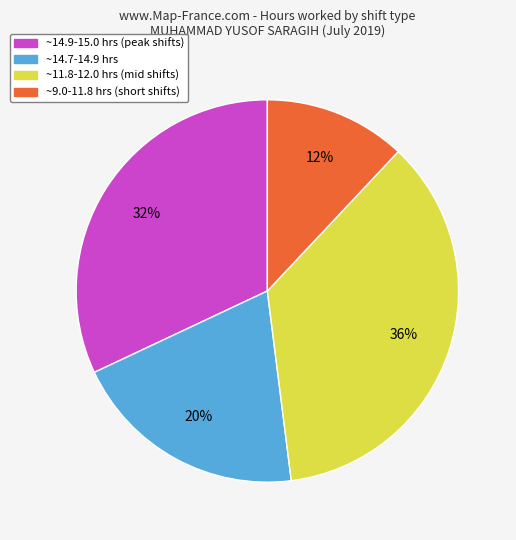

Does any single category account for the majority?

No